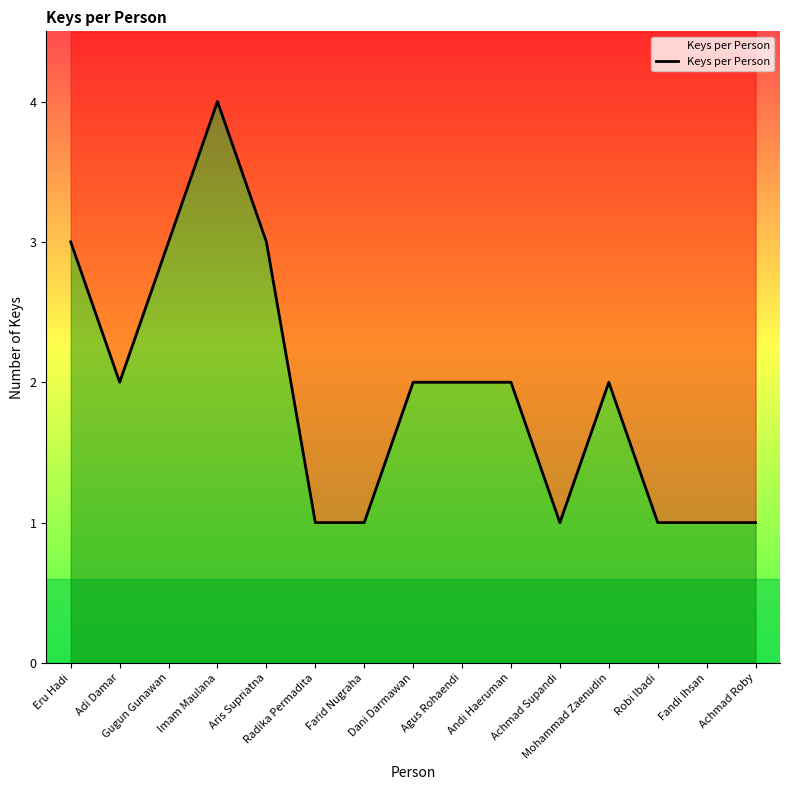

Rank the categories by value from lowest to highest.

Radika Permadita, Farid Nugraha, Achmad Supandi, Robi Ibadi, Fandi Ihsan, Achmad Roby, Adi Damar, Dani Darmawan, Agus Rohaendi, Andi Haeruman, Mohammad Zaenudin, Eru Hadi, Gugun Gunawan, Aris Supriatna, Imam Maulana